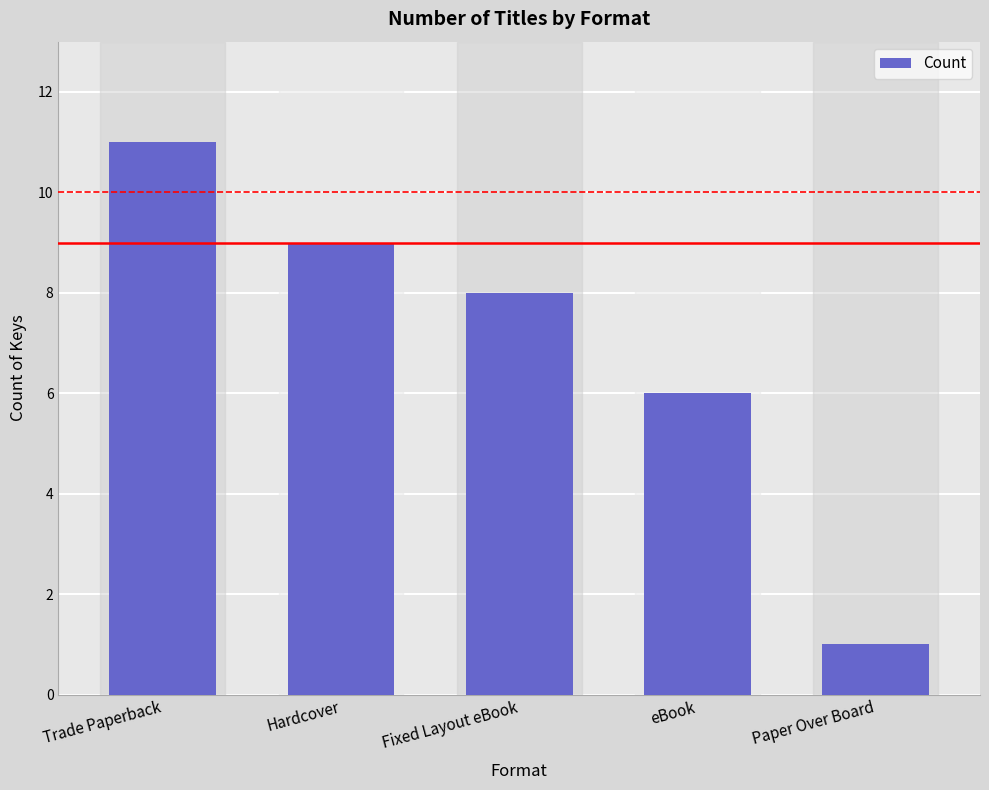

How many values are below 8?

2